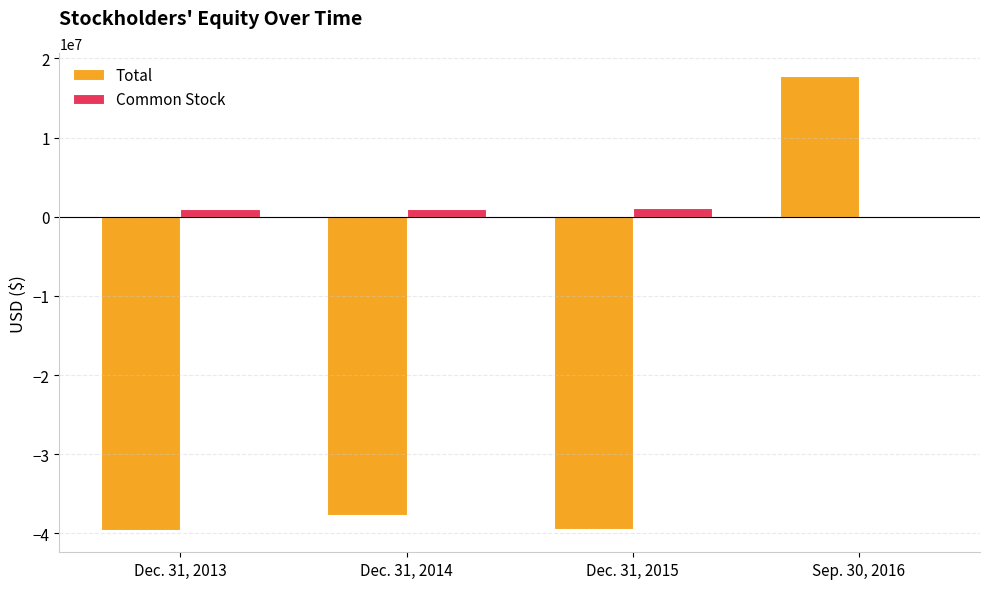

What is the greatest value displayed?

17815789